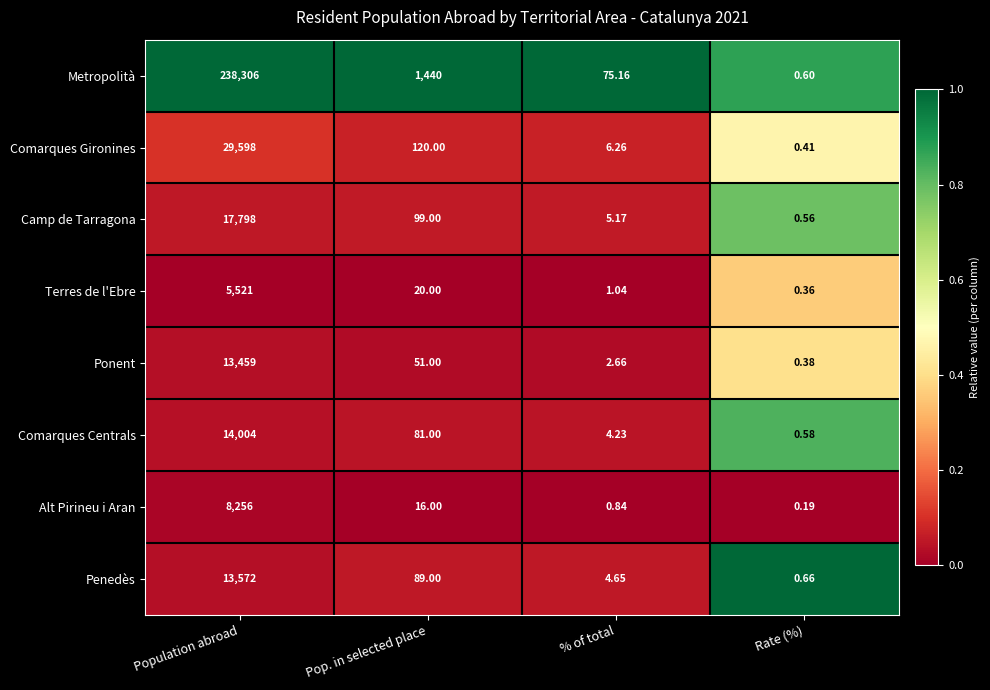

At how many categories does at least one series exceed 0?

4